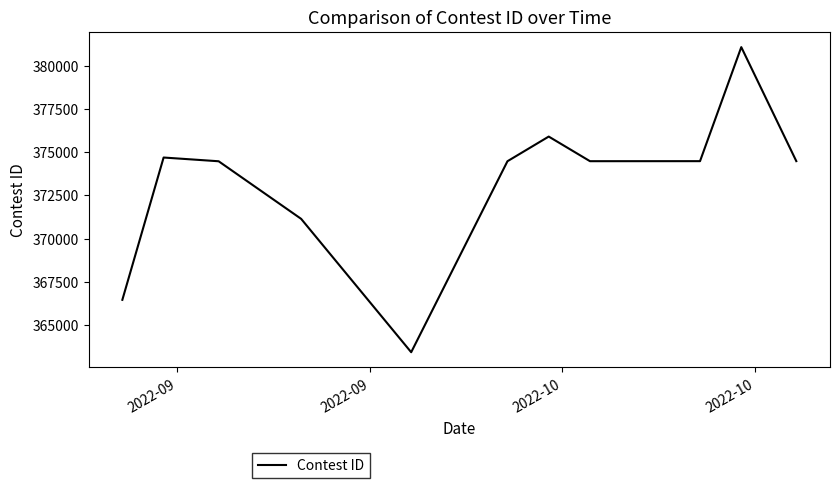

How many lines are shown in the chart?

1